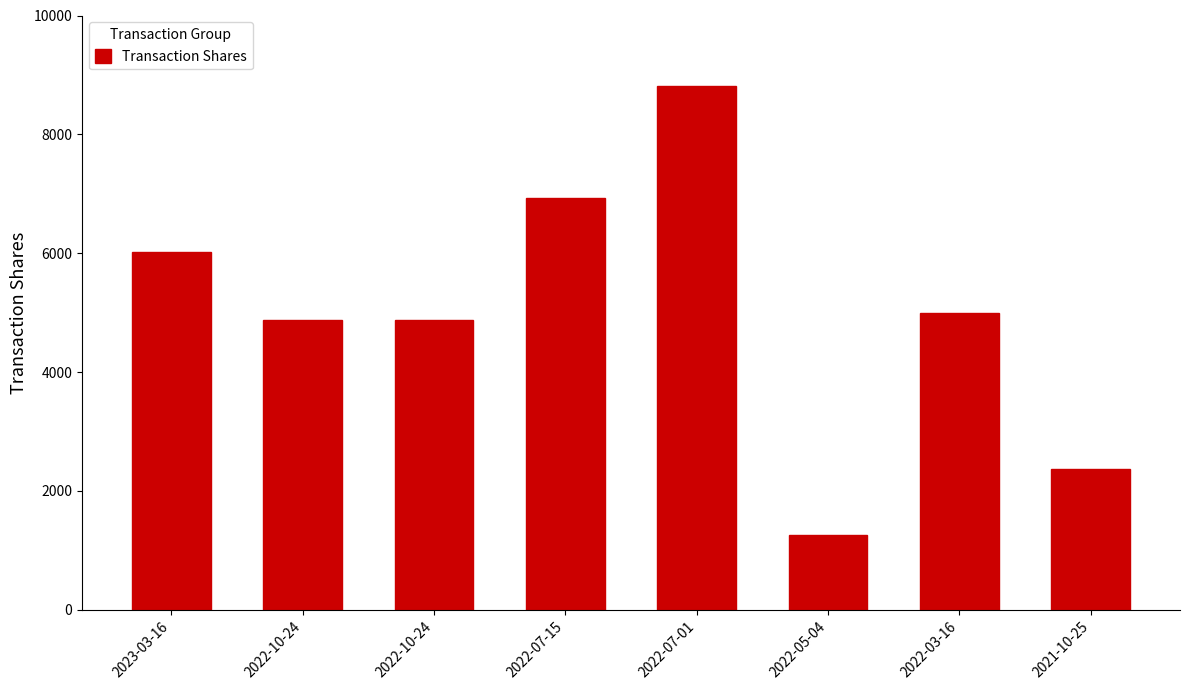

What is the label of the 1st bar from the right?

2021-10-25